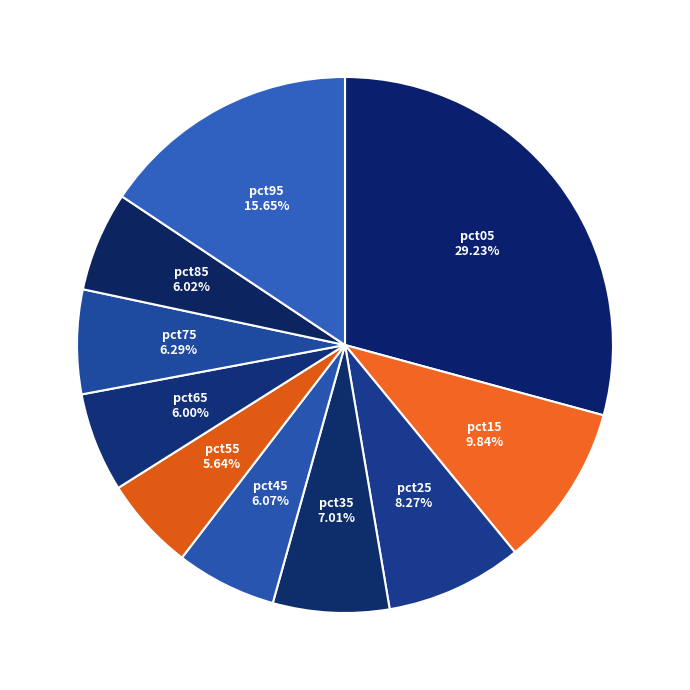

How many slices are in this pie chart?

10